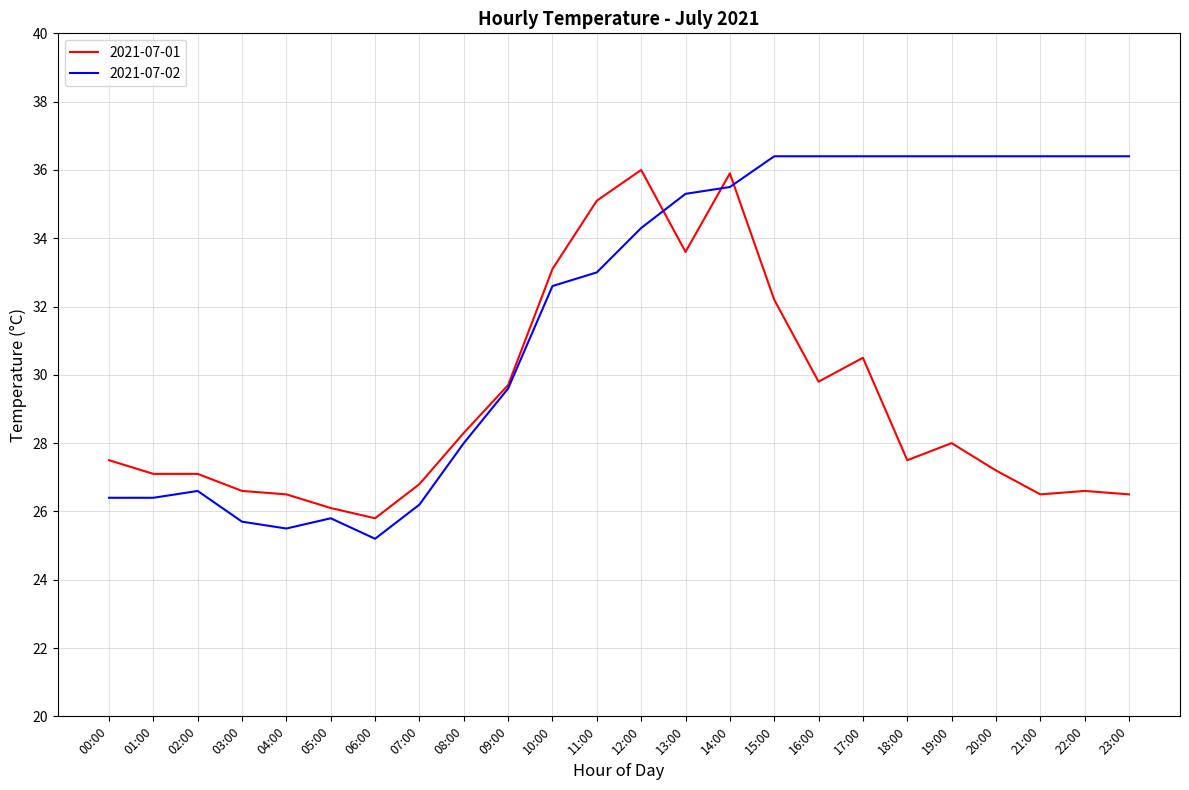

What is the approximate value of 2021-07-01 at 13:00?

33.6